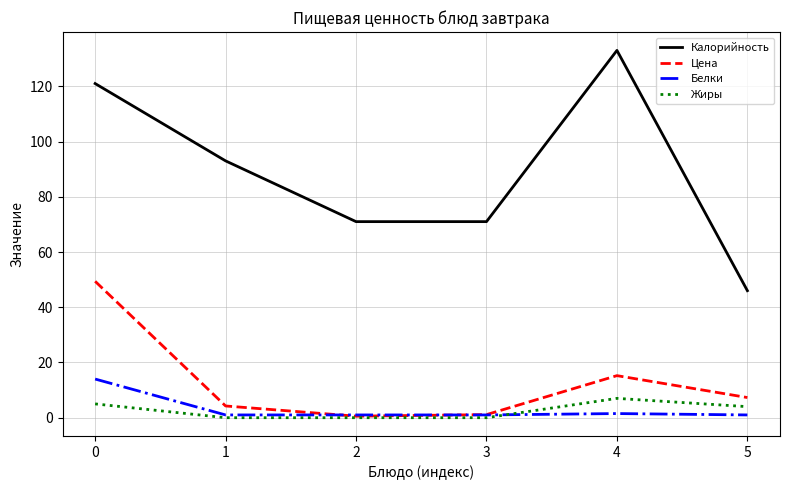

How many interior local peaks does the Цена series have?

1